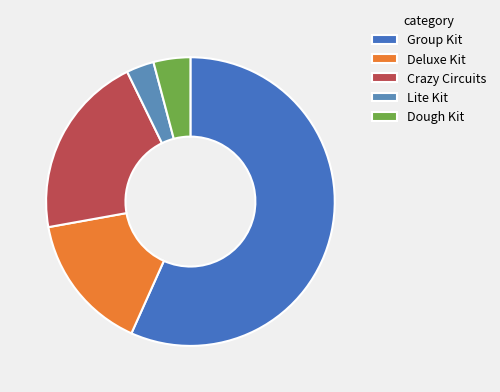

How many slices are in this pie chart?

5